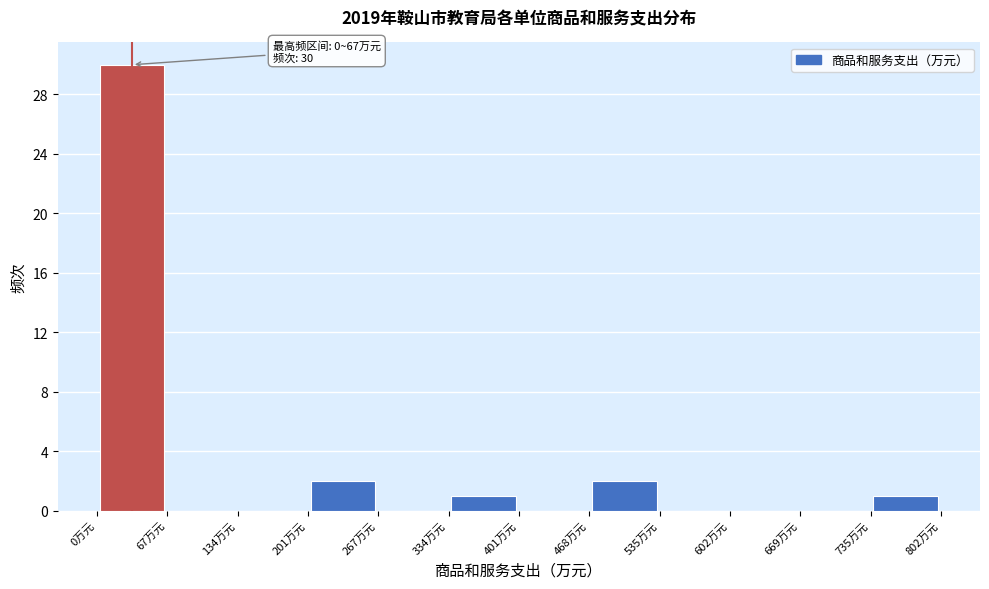

Over which range of the x-axis is the bar tallest?

0 to 70